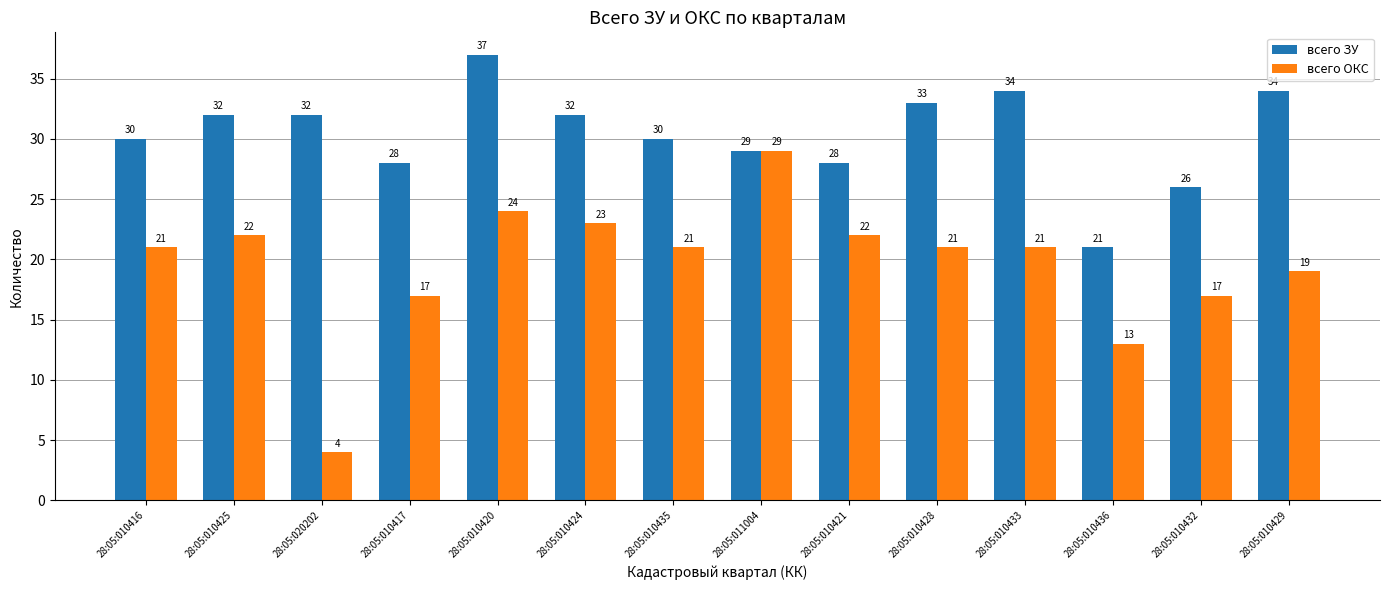

What is the spread (max minus min) of values at 28:05:010425?

10